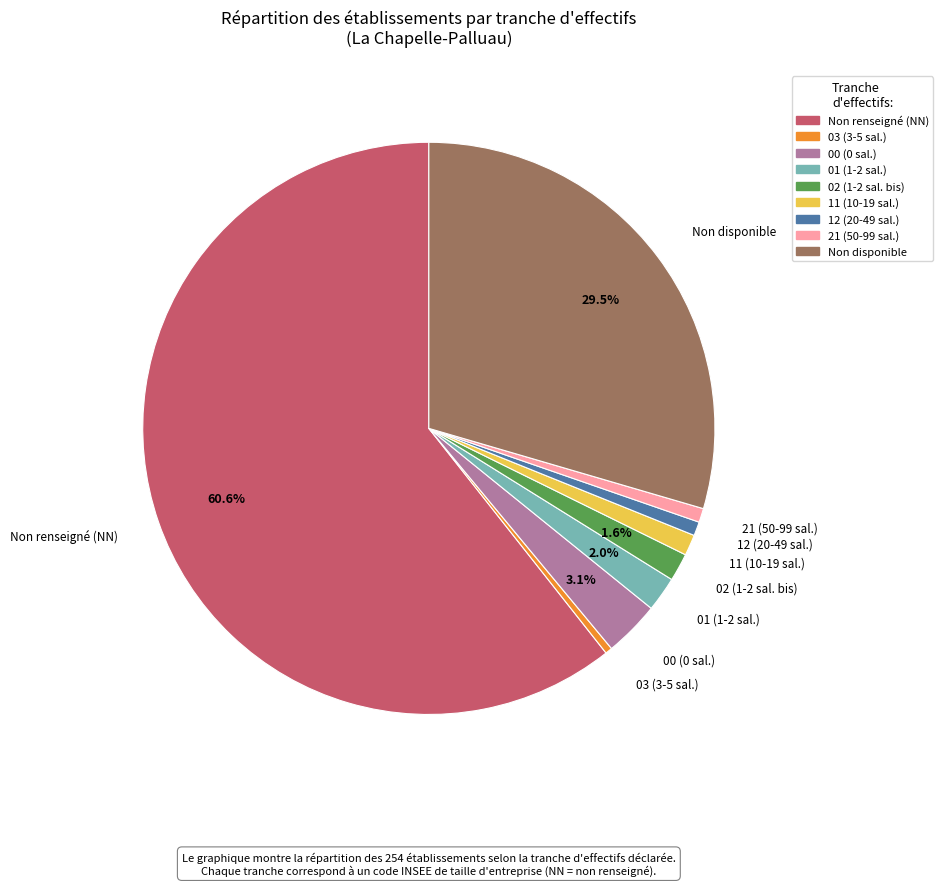

How many segments does this pie chart have?

9